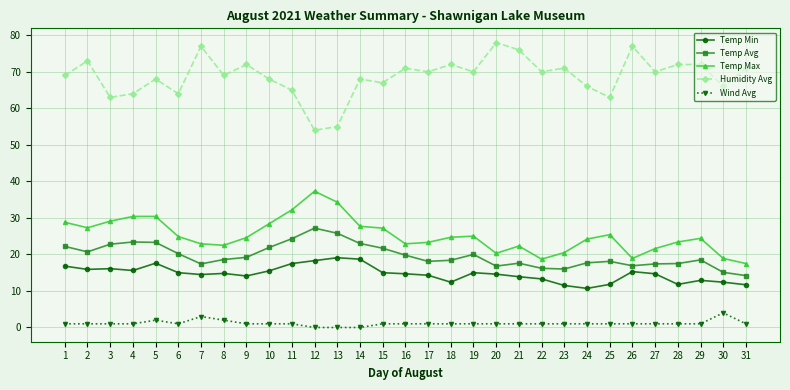

How many distinct data groups are displayed?

5